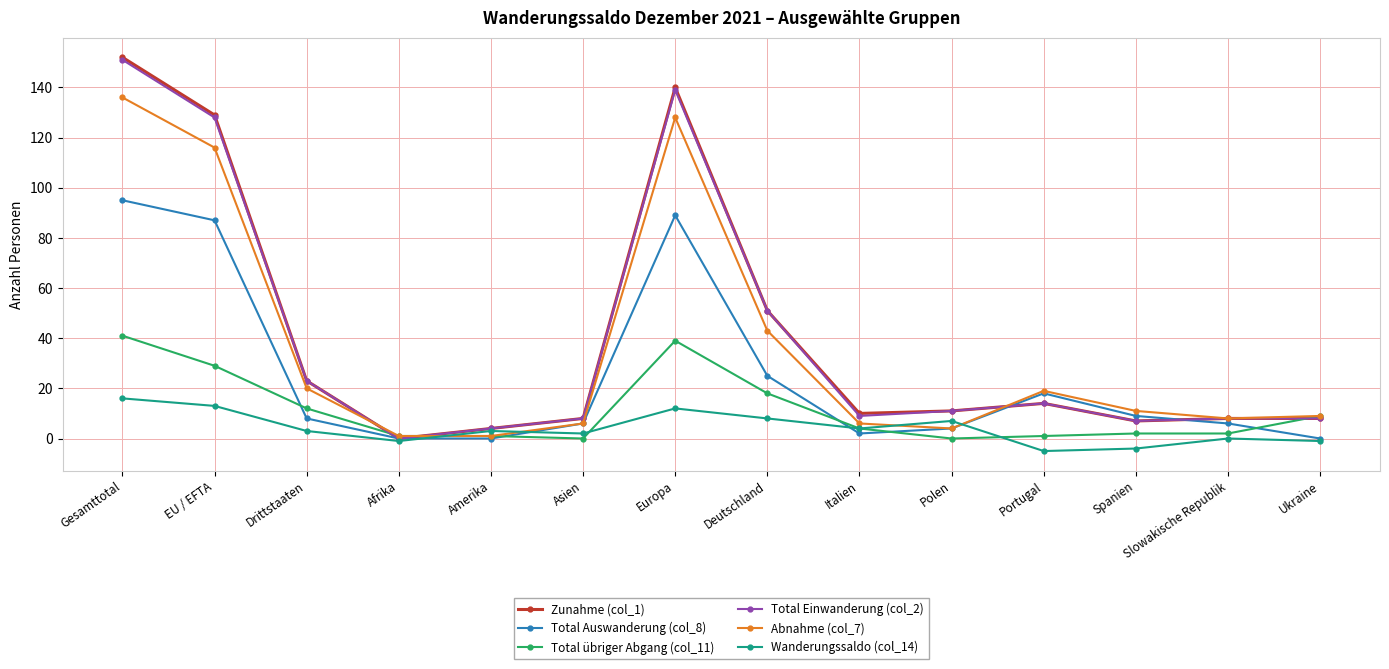

What is the total value across all series at Gesamttotal?

591